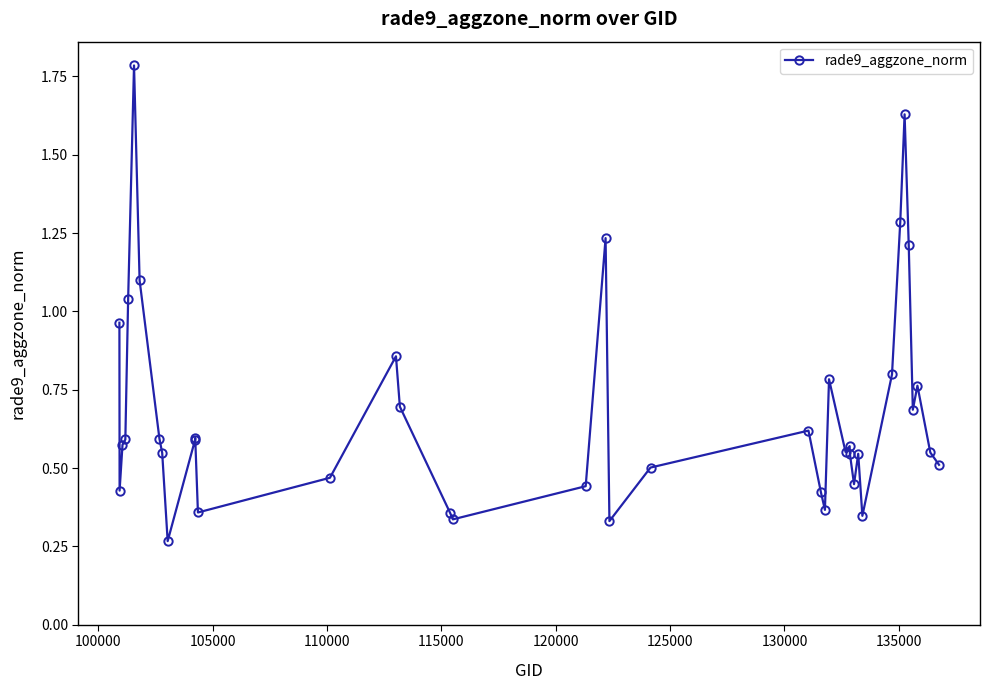

What is the difference between the maximum and minimum values?

1.5